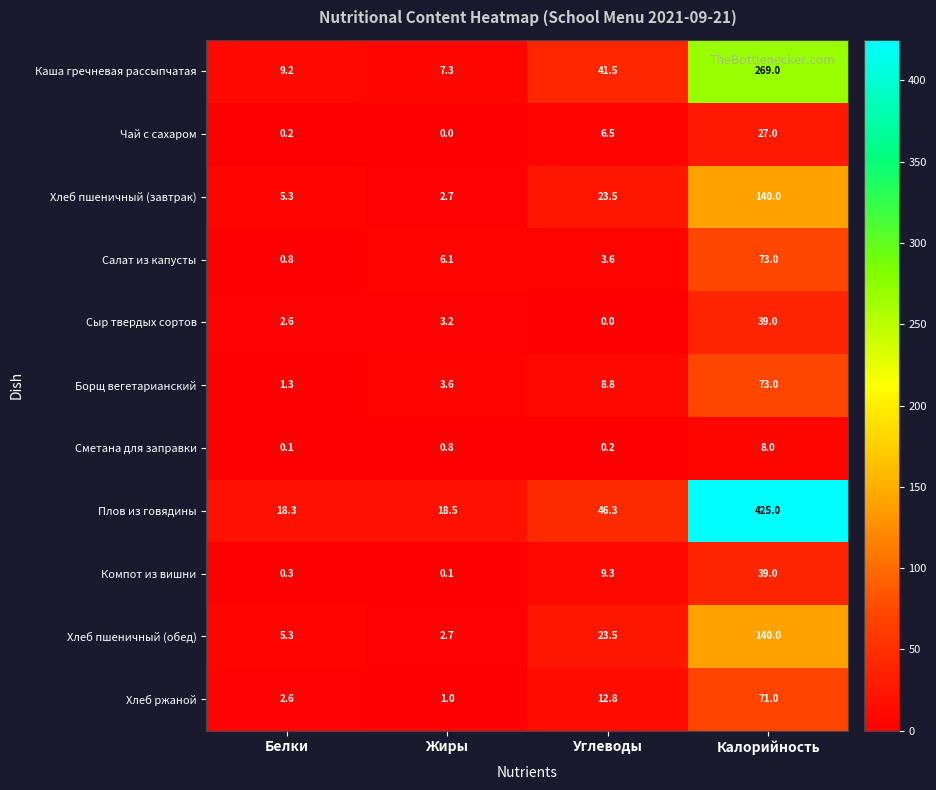

What is the spread (max minus min) of values at Белки?

18.2